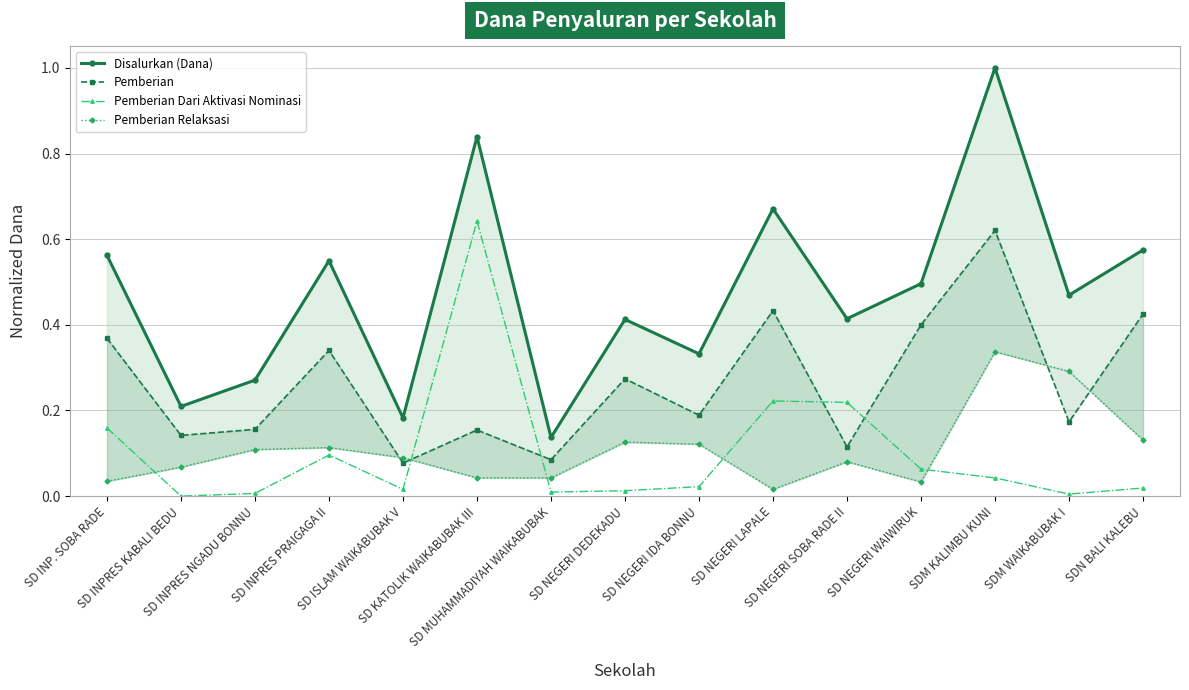

What is the total value across all series at SD NEGERI WAIWIRUK?

1.0